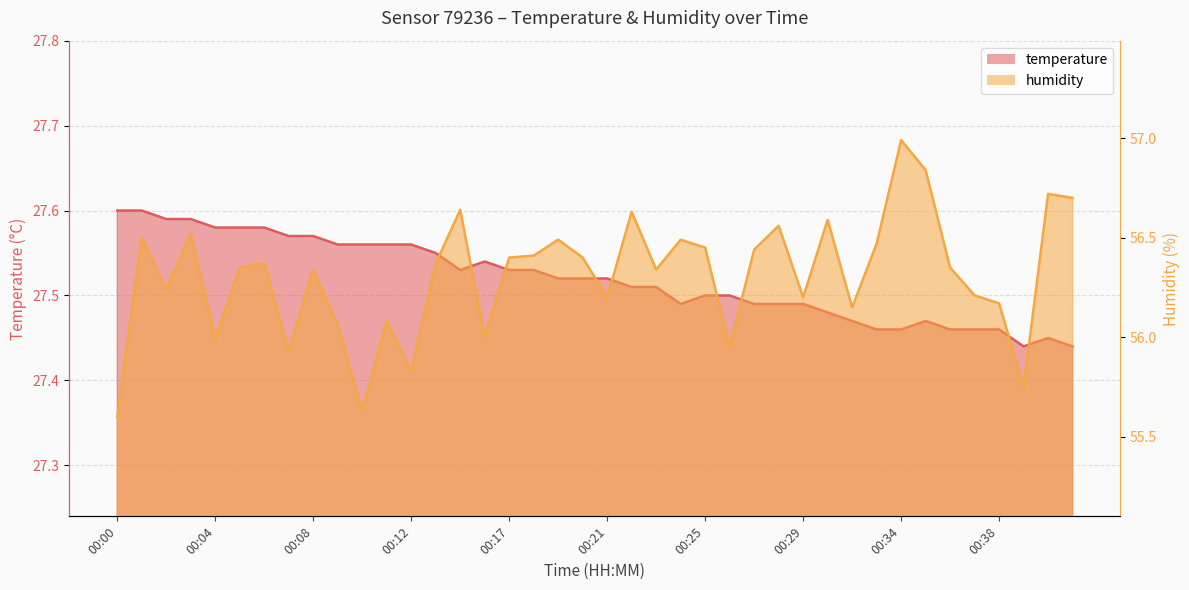

List the labels in order of humidity value, largest first.

00:34, 00:35, 00:40, 00:41, 00:14, 00:22, 00:30, 00:28, 00:03, 00:01, 00:19, 00:24, 00:33, 00:25, 00:27, 00:18, 00:17, 00:20, 00:06, 00:13, 00:05, 00:36, 00:08, 00:23, 00:02, 00:37, 00:21, 00:29, 00:38, 00:32, 00:11, 00:09, 00:16, 00:04, 00:26, 00:07, 00:12, 00:39, 00:10, 00:00